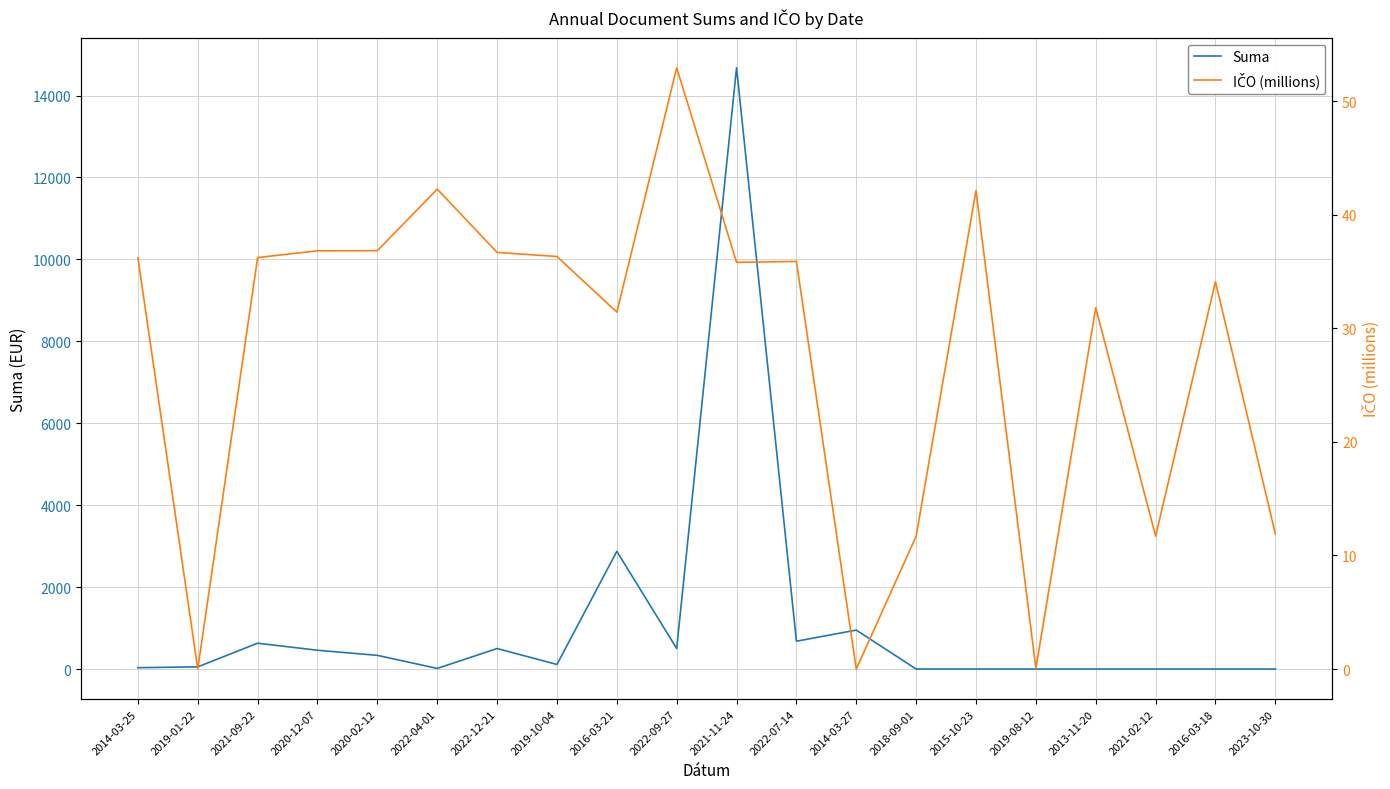

Rank the series by their maximum value, from highest to lowest.

Suma, IČO (millions)